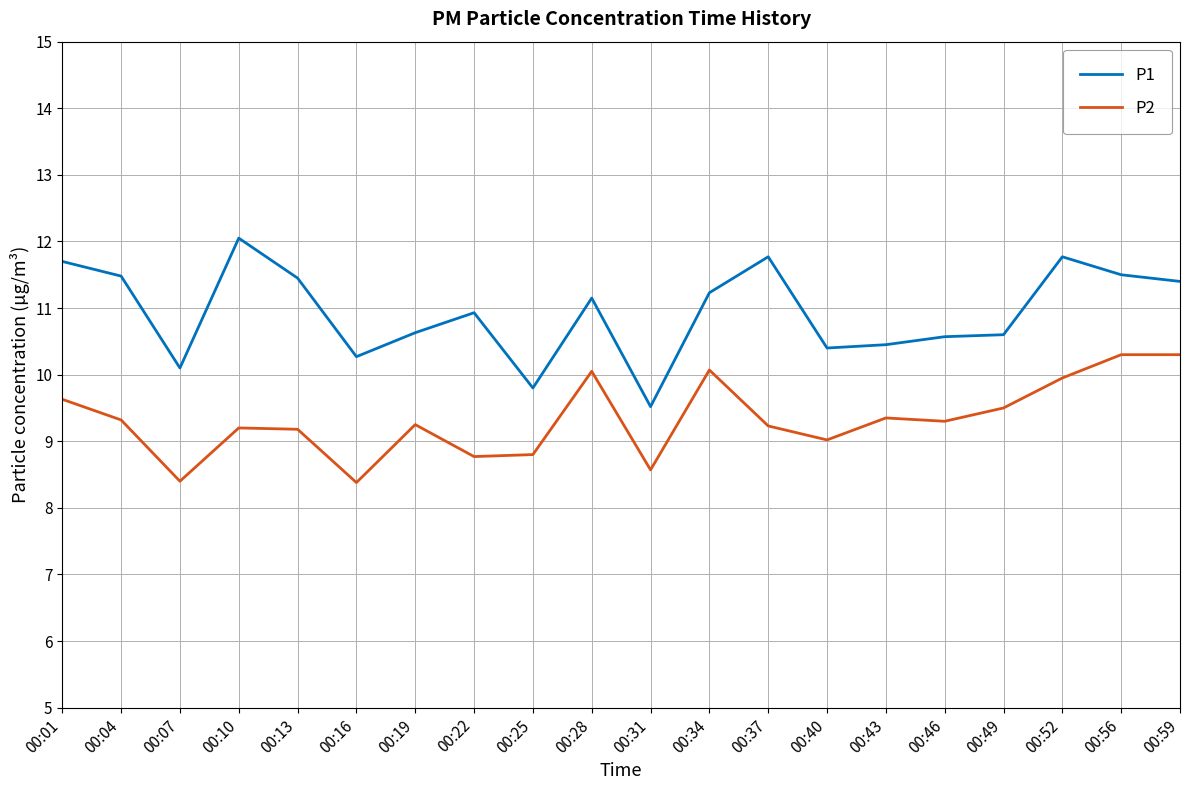

True or false: P2 and P1 cross at least once.

False